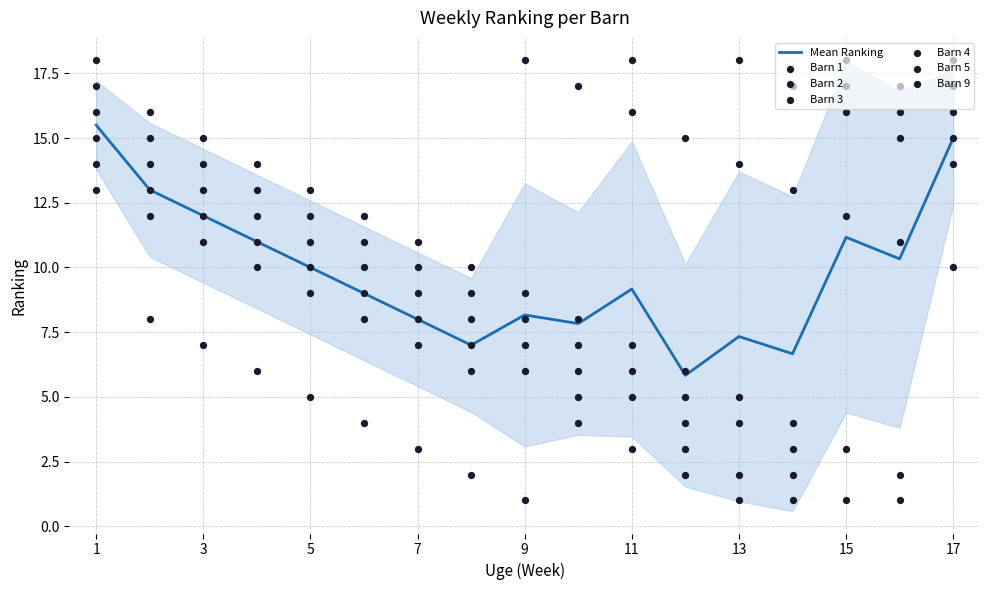

Which series has the largest Y range (max minus min)?

Barn 2